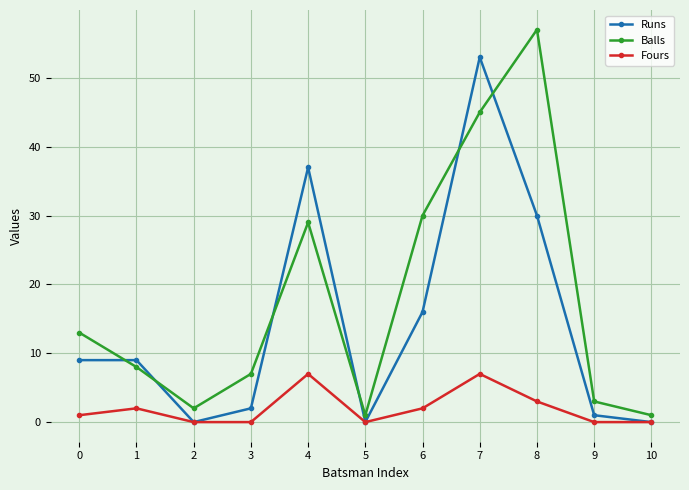

Where do Balls and Runs first cross each other?

0 and 1